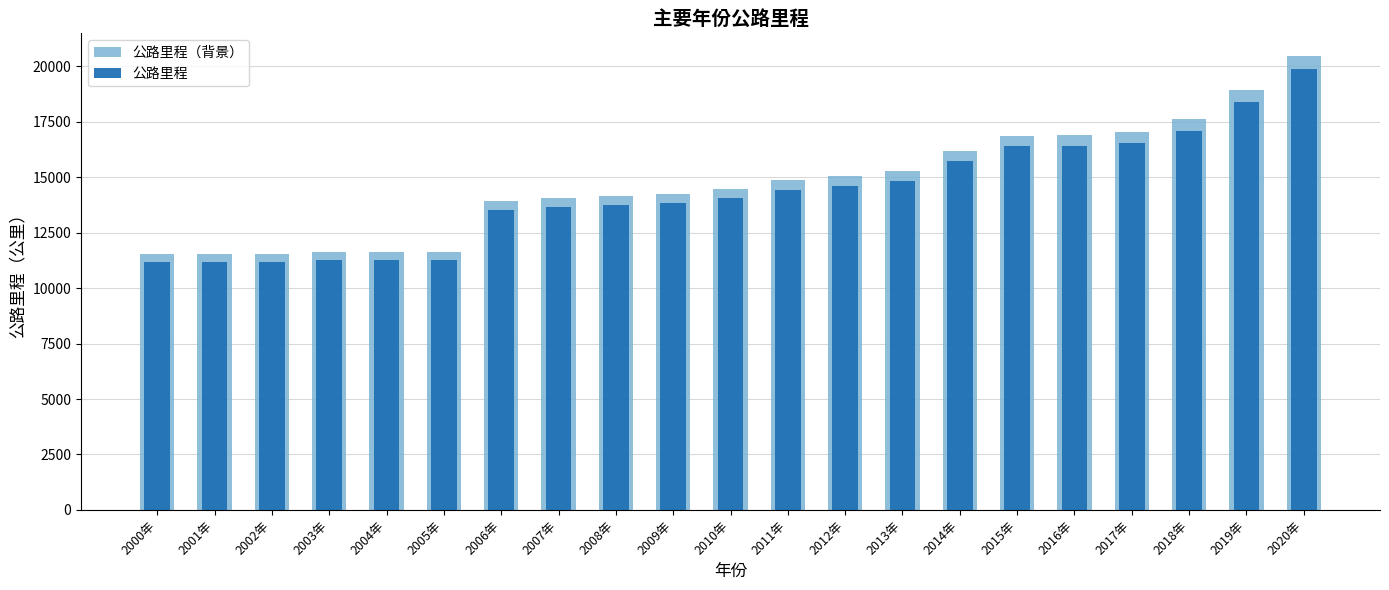

What is the label of the 18th bar from the left?

2017年